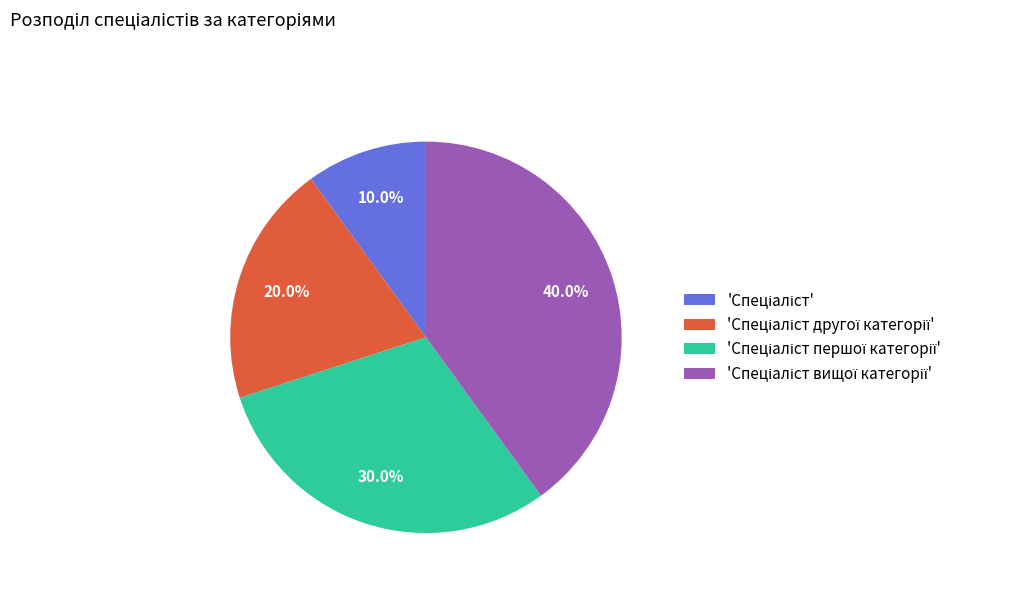

Does any single category account for the majority?

No